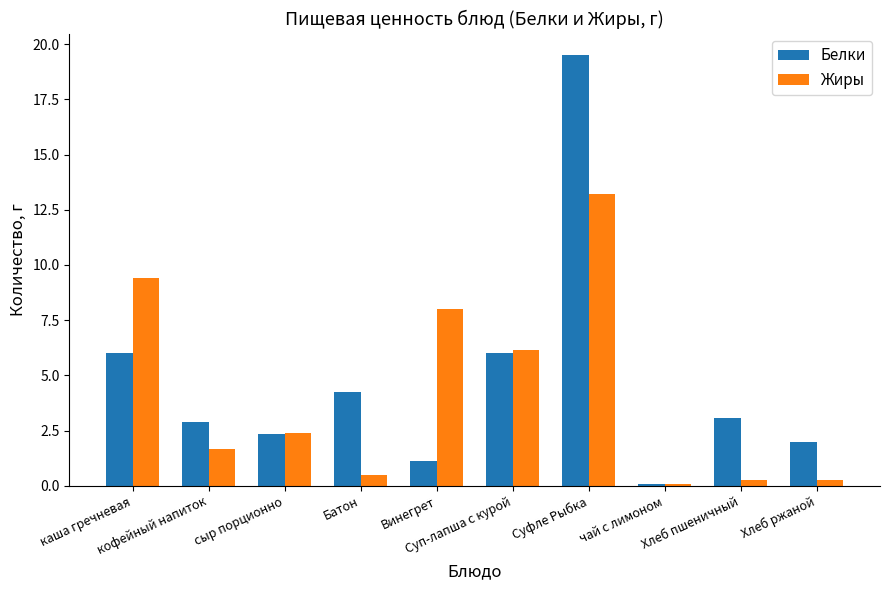

Rank the series by their average value, from highest to lowest.

Белки, Жиры